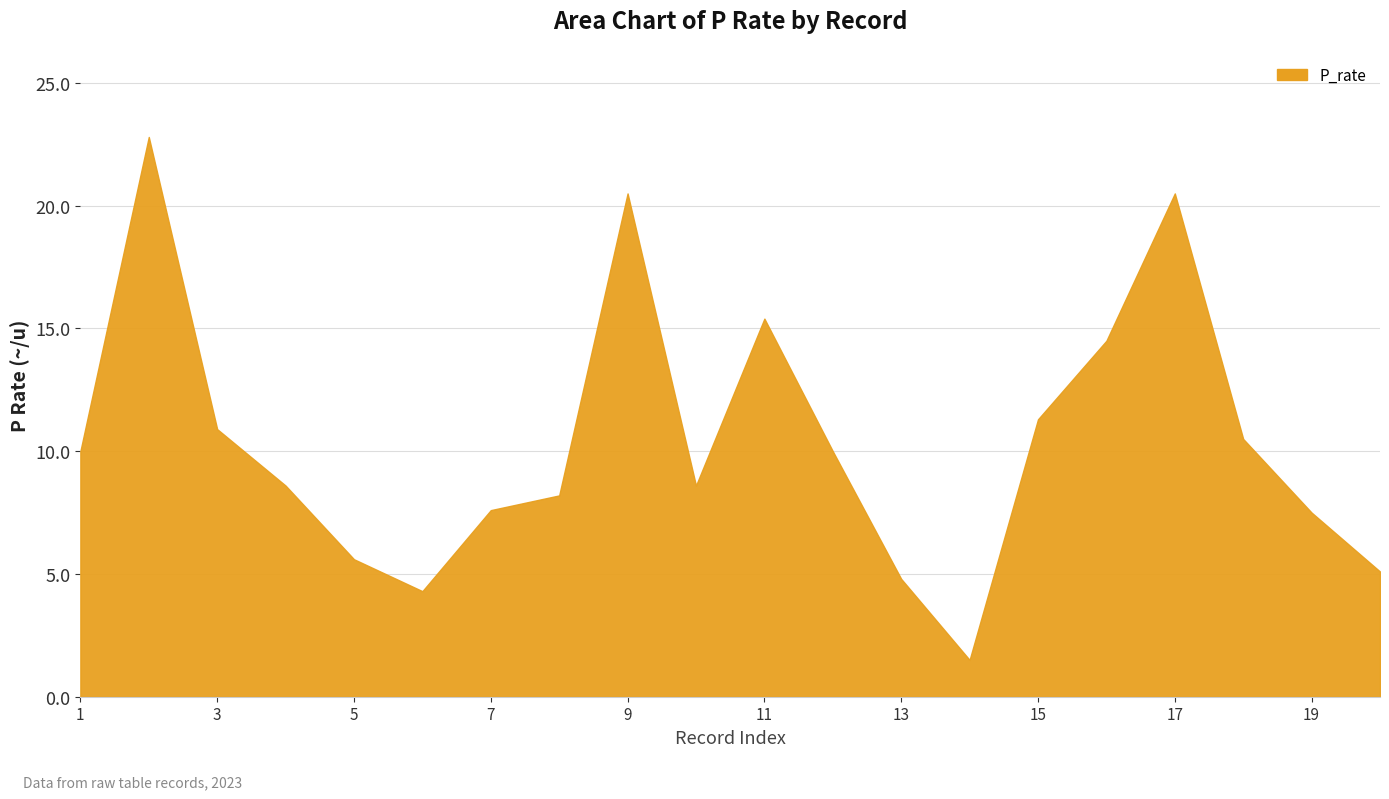

What is the minimum value shown in the chart?

1.5